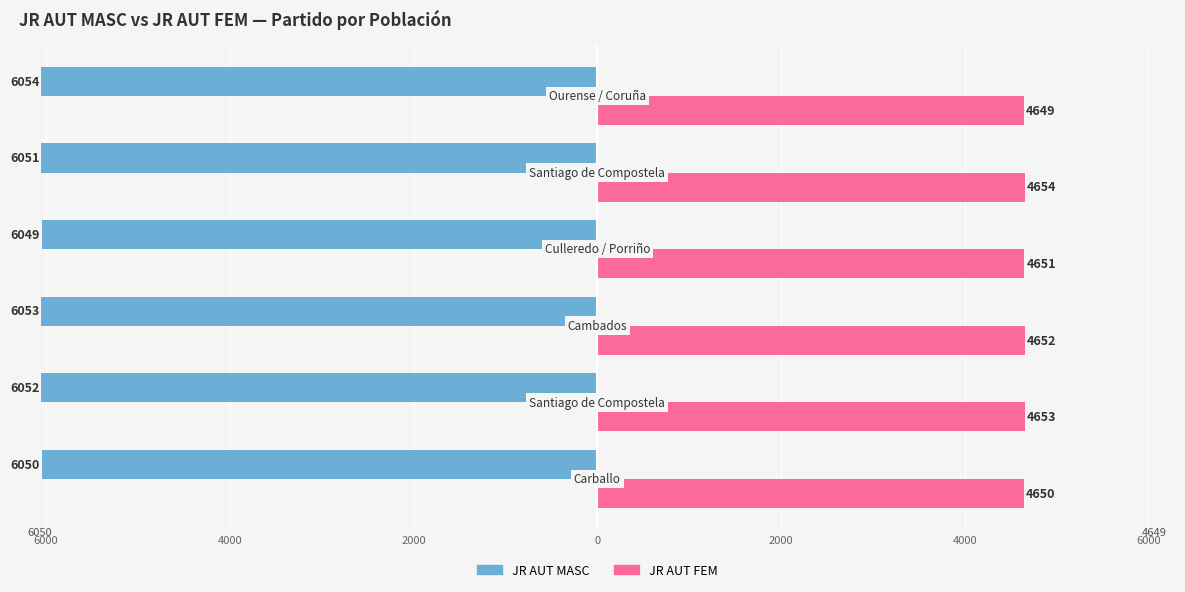

Count the JR AUT MASC values in the range -6053 to -6050.

4